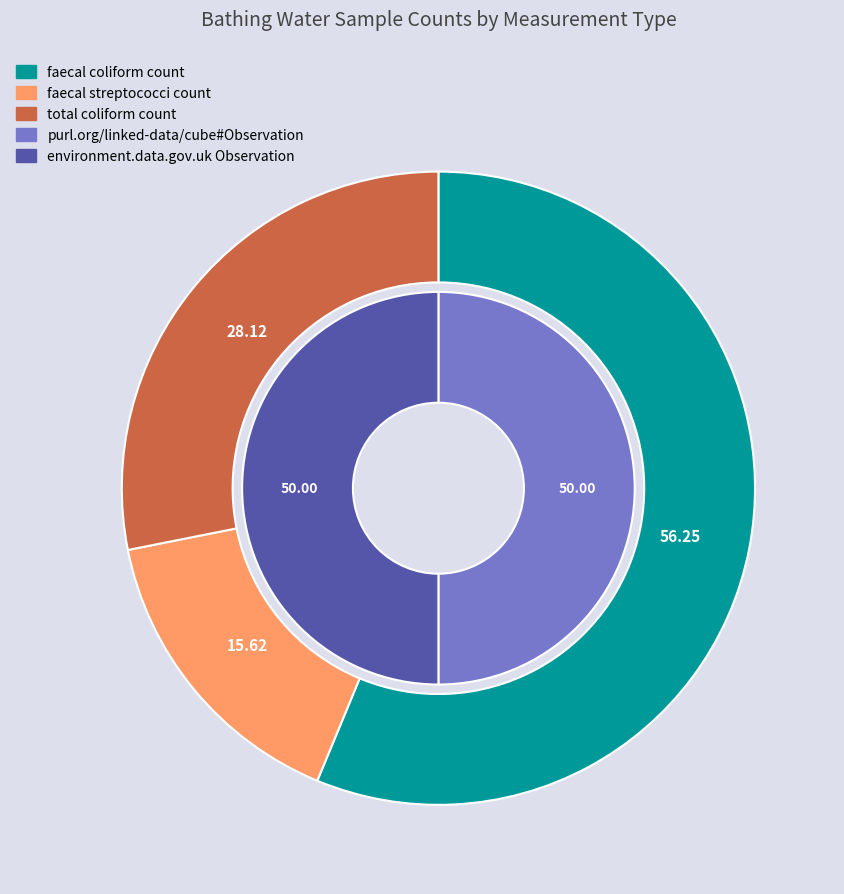

How many slices are in this pie chart?

2